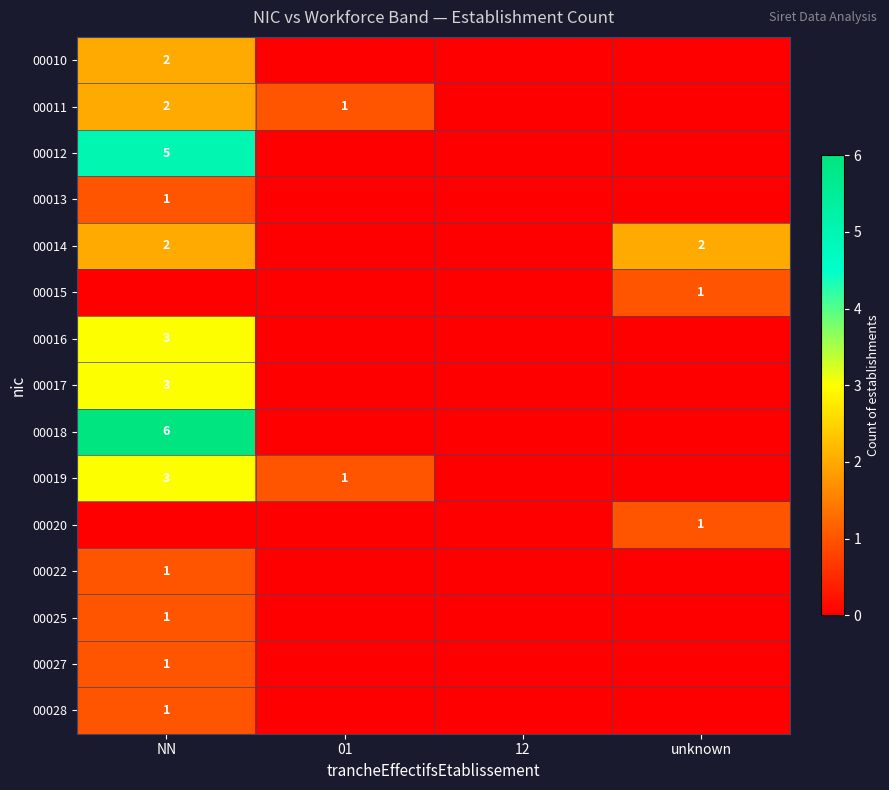

What is the spread (max minus min) of values at NN?

6